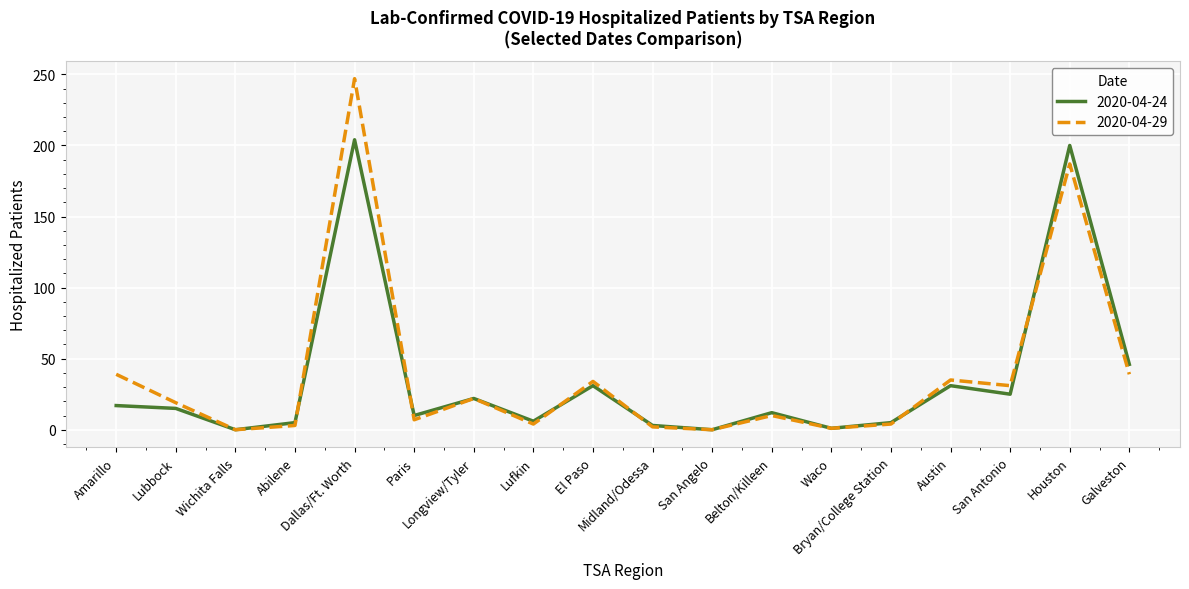

Which series has the widest spread of values?

2020-04-29